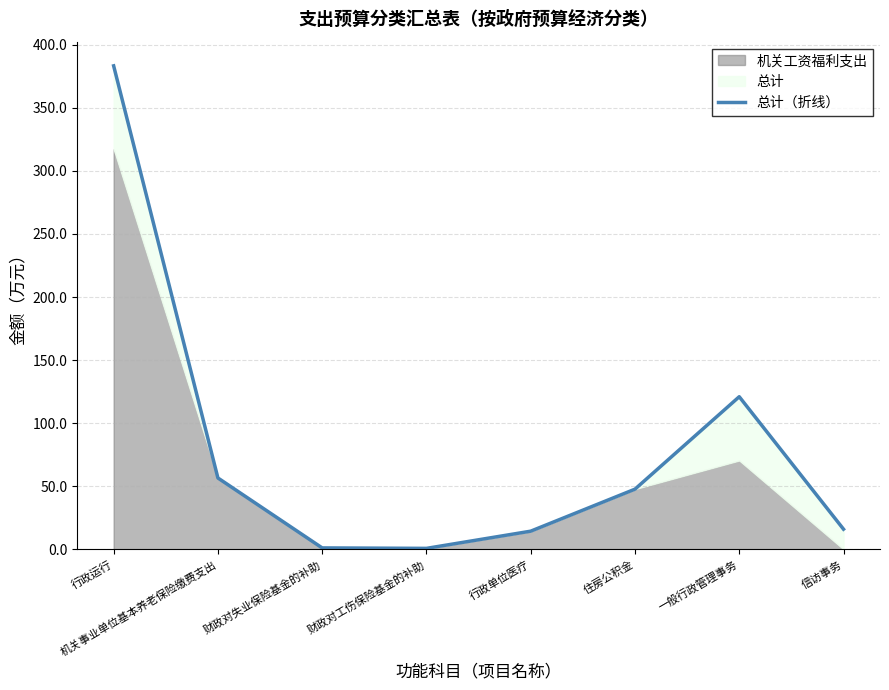

Reading left to right, list all the values displayed in this chart.

383.3	56.6	1.1	0.8	14.4	47.7	121.0	16.0